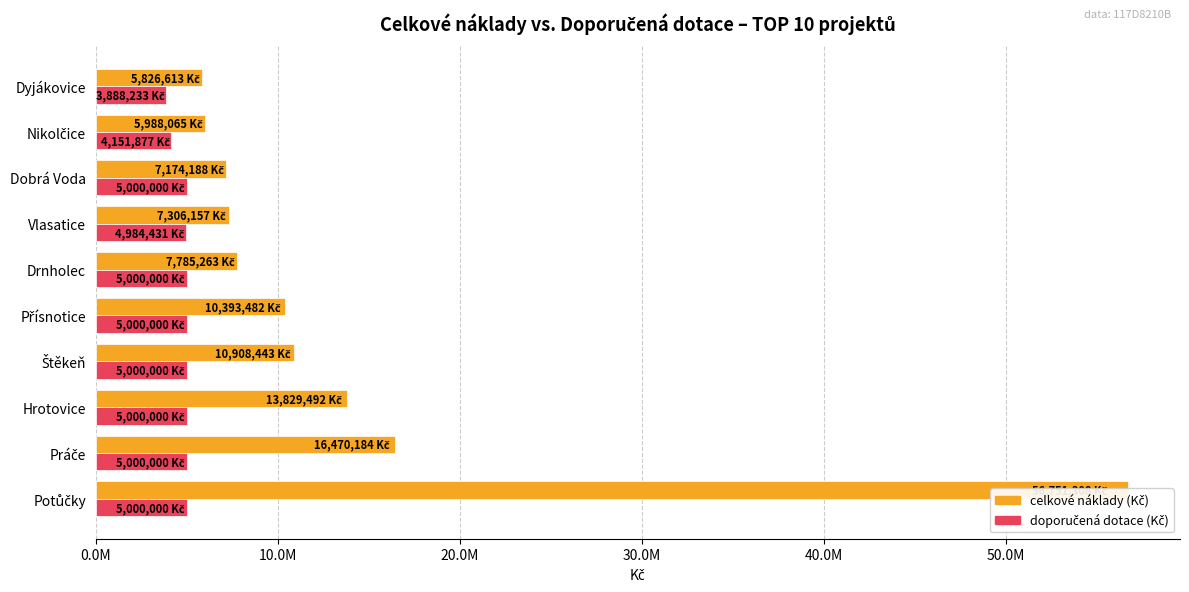

Which series has the widest spread of values?

celkové náklady (Kč)